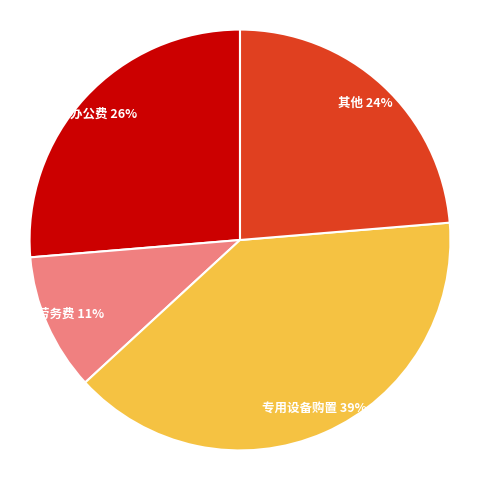

To the nearest percent, what is the average slice percentage?

25%